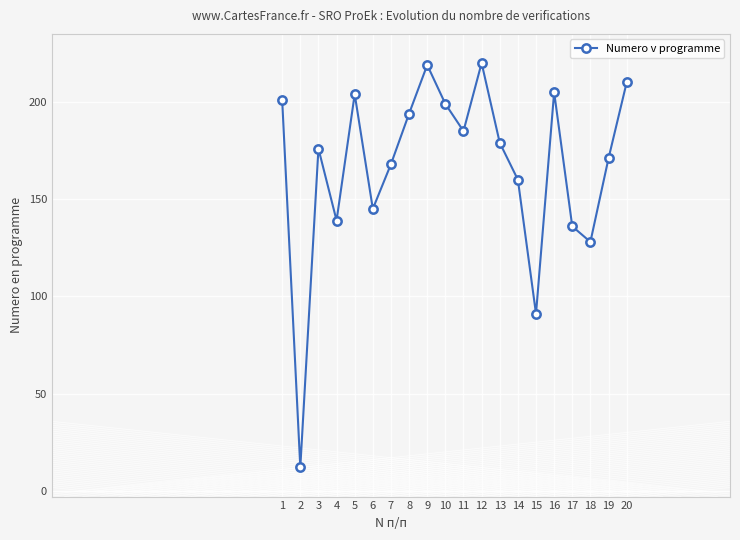

Does the chart have visible grid lines?

Yes